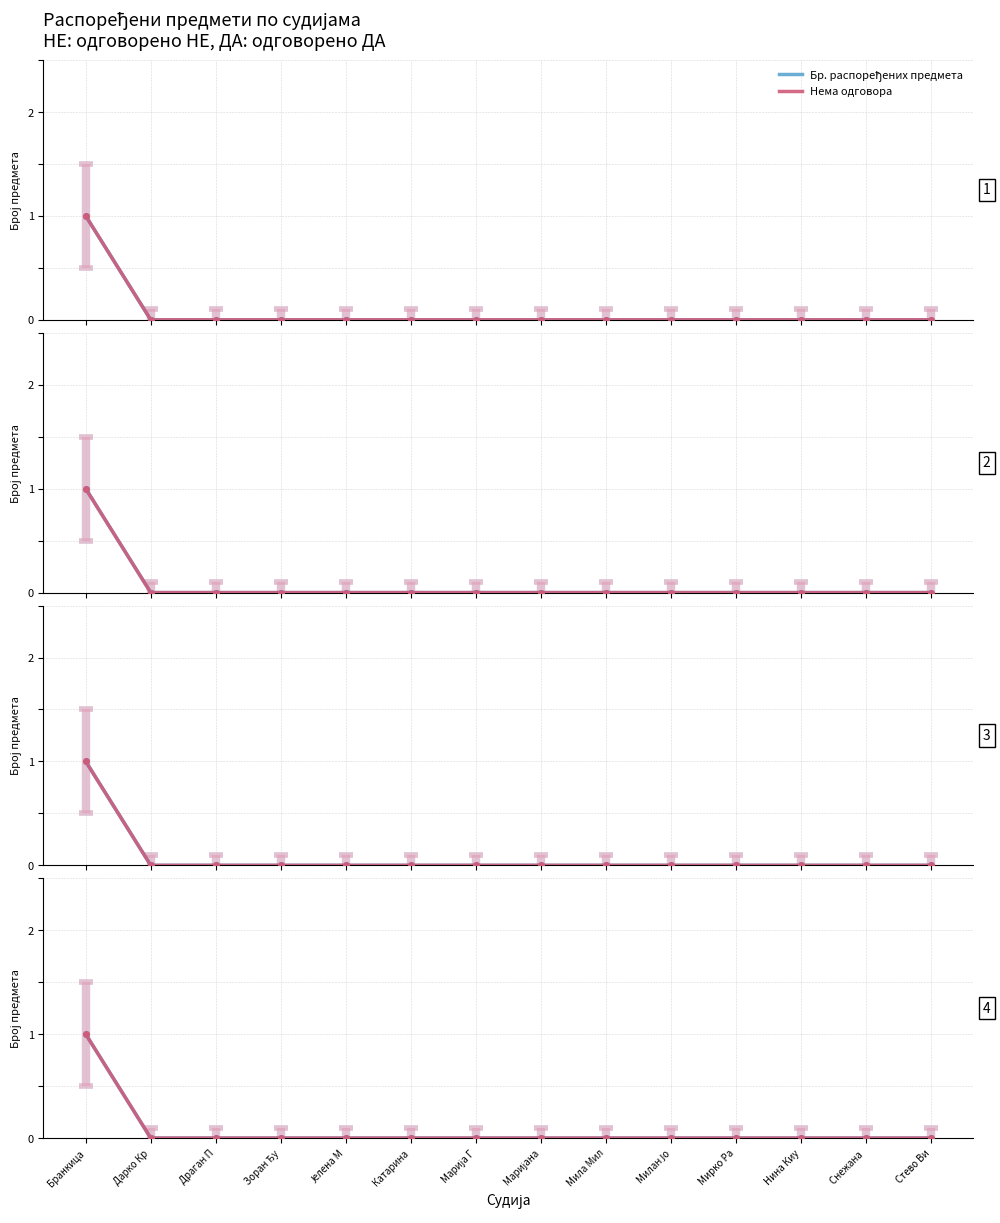

True or false: Бр. распоређених предмета and Нема одговора intersect in this chart.

False